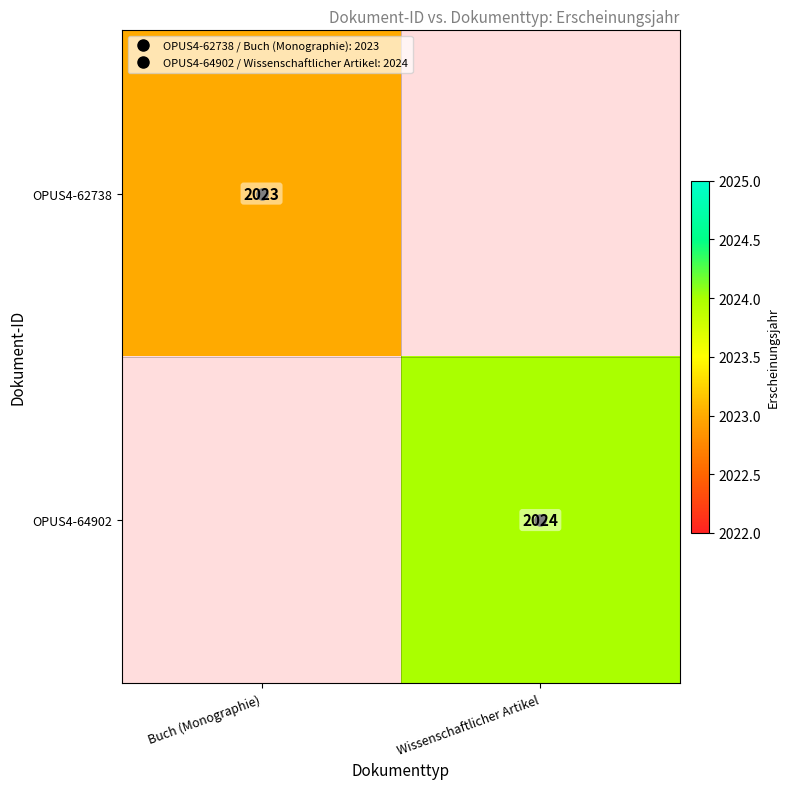

Is the value of OPUS4-62738 at Buch (Monographie) greater than the value of OPUS4-64902 at Wissenschaftlicher Artikel?

No